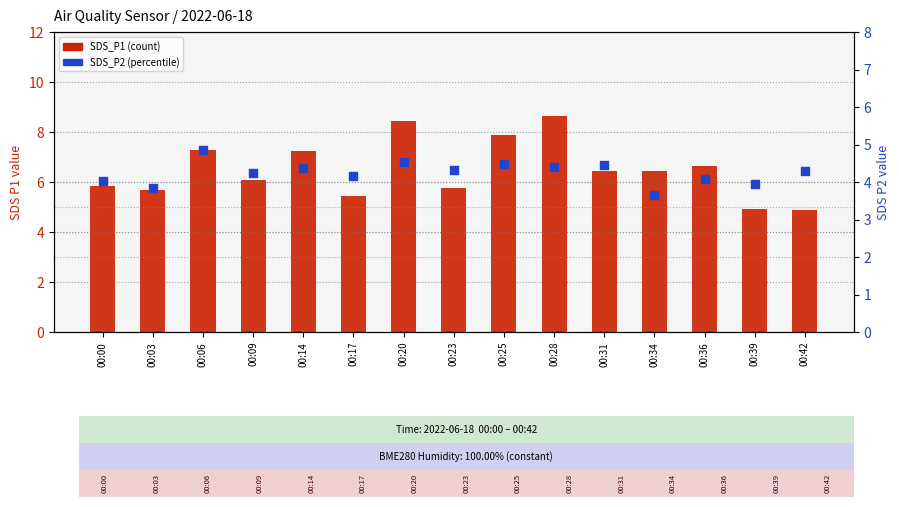

Is the value of SDS_P1 at 00:23 greater than the value of SDS_P2 at 00:20?

Yes